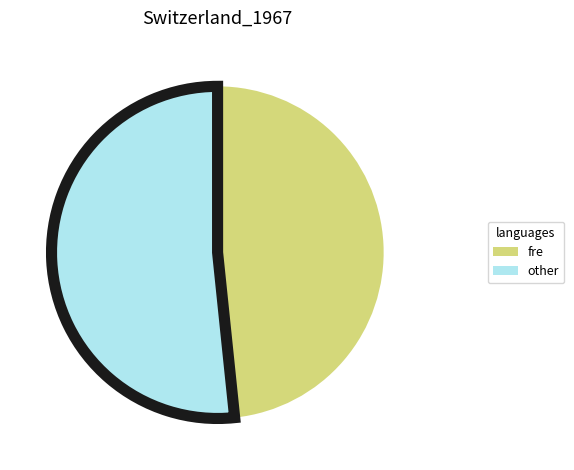

Is there any slice that represents more than half of the pie?

Yes